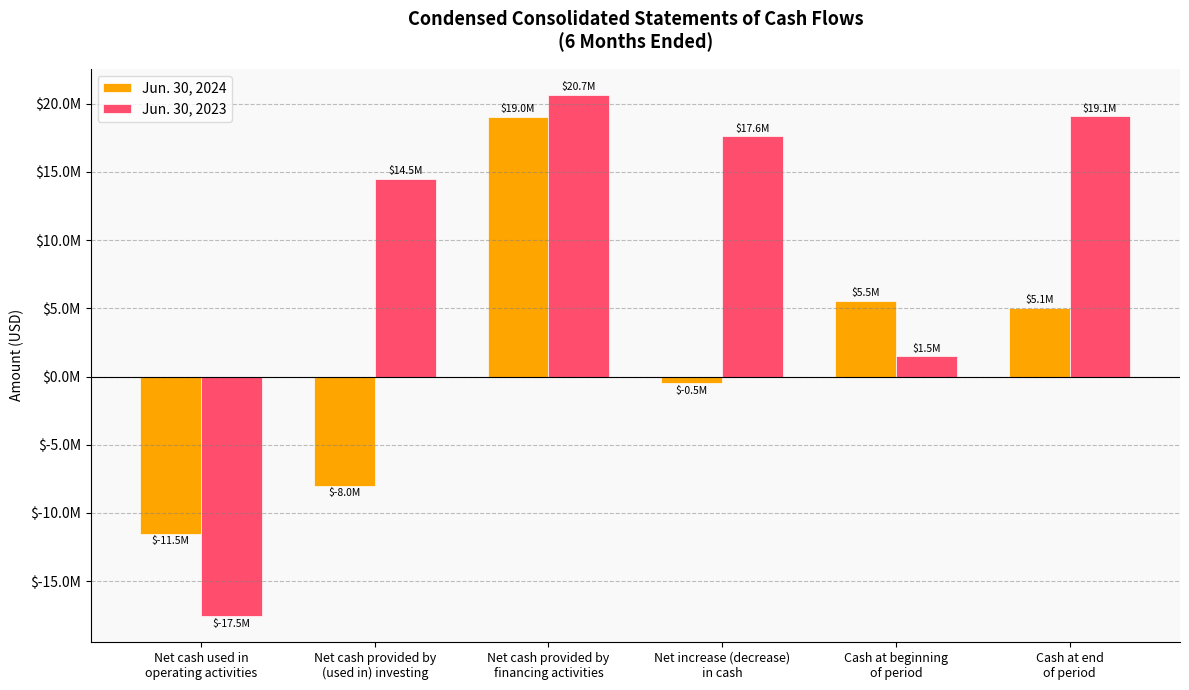

What are all the series names shown in the legend?

Jun. 30, 2024, Jun. 30, 2023